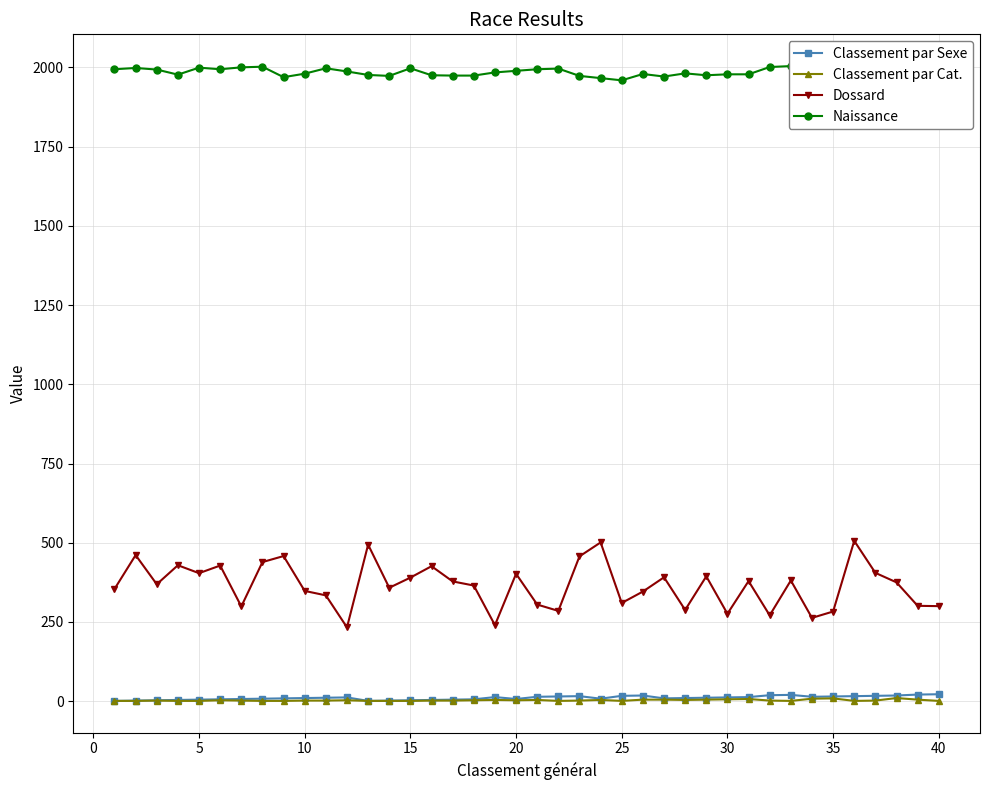

True or false: Dossard and Classement par Sexe cross at least once.

False